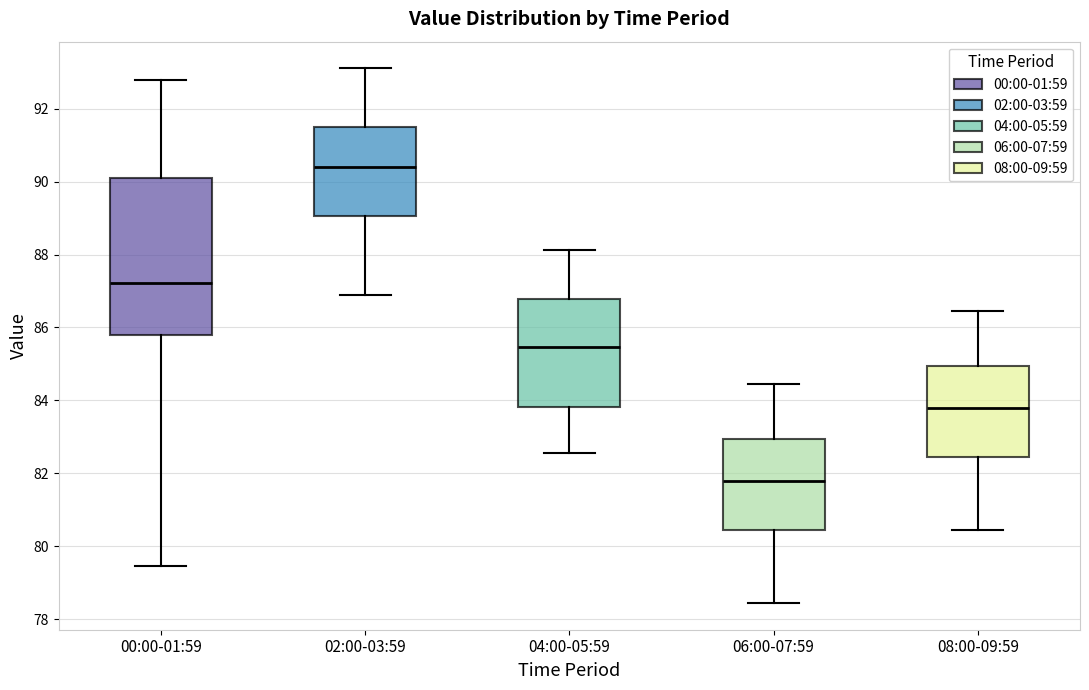

Where is the lower edge of the box for 04:00-05:59 on the y-axis? The values are not printed on the chart, so give them approximately, as read against the axis.

83.8